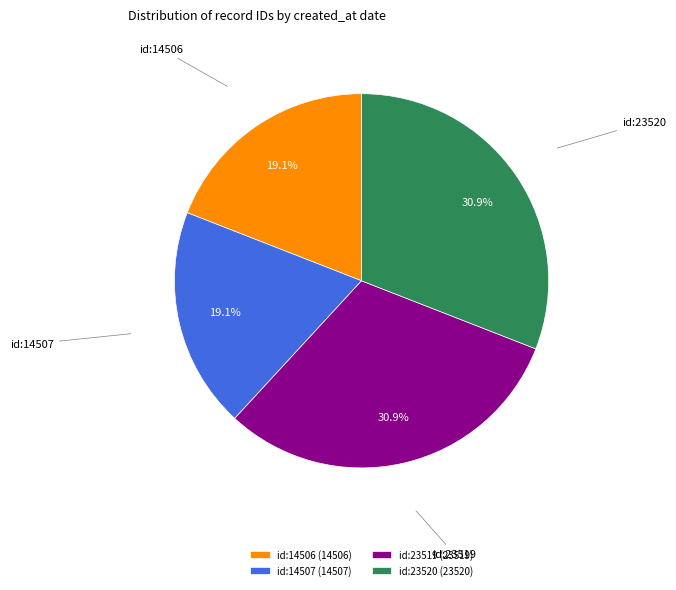

Does id:23519 represent more than half of the total?

No